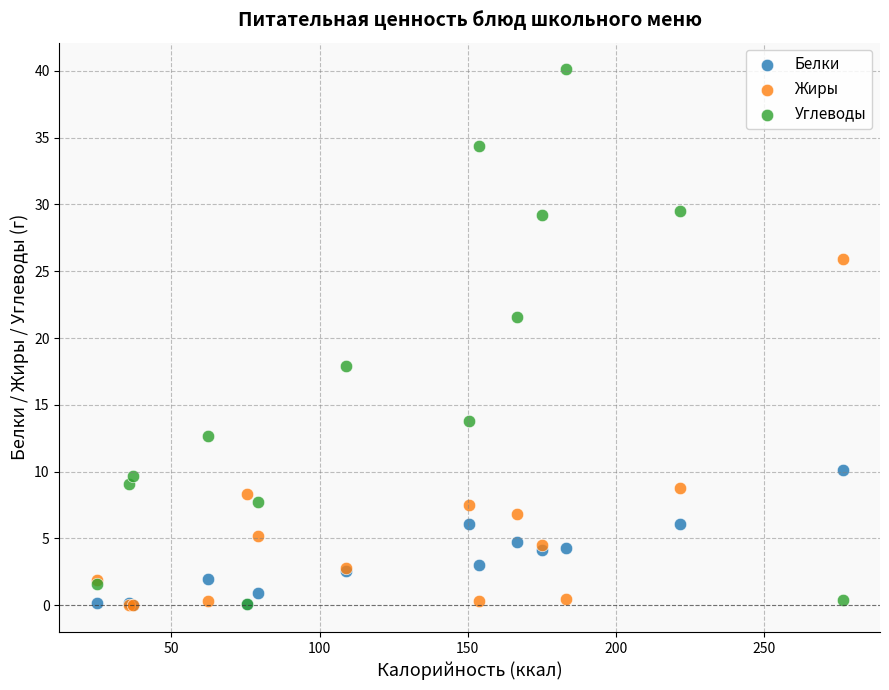

In the Жиры series, what Y value is closest to 12?

8.8